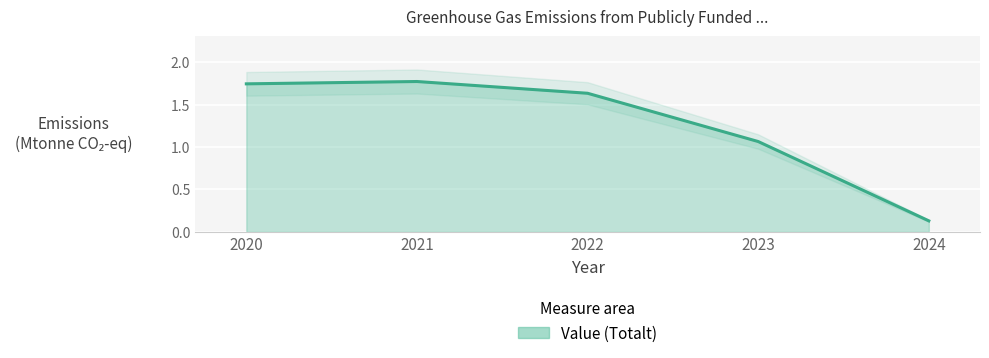

At which category does the chart reach its peak across all series?

2021